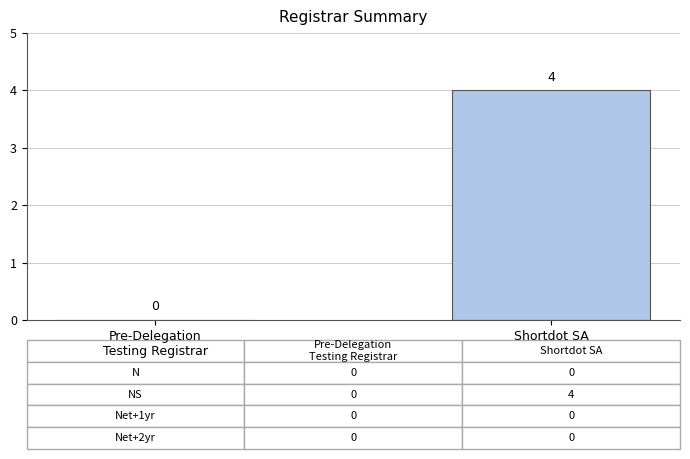

Read the value at Shortdot SA.

4